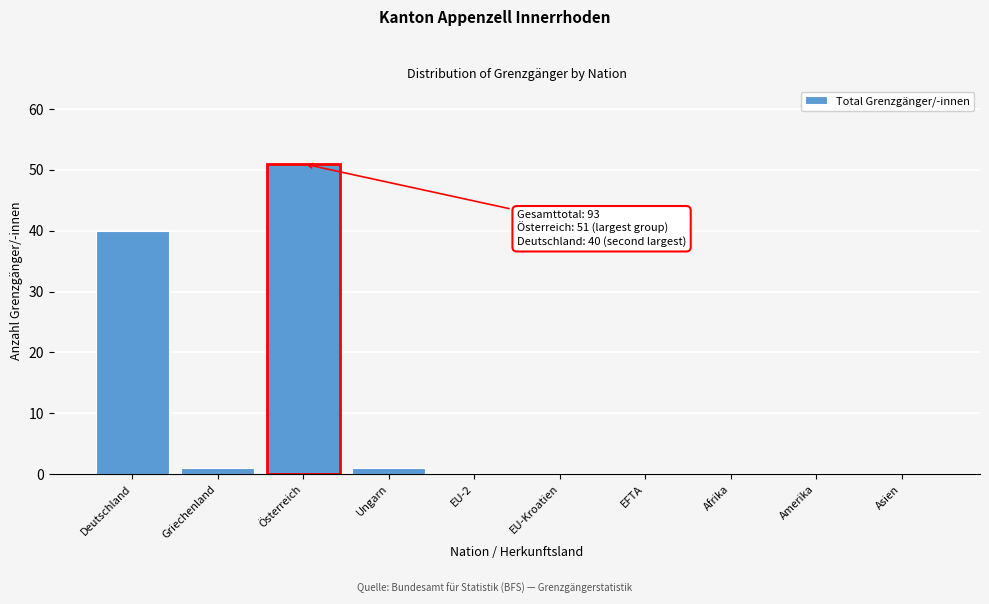

Reading left to right, list all the values displayed in this chart.

Deutschland=40	Griechenland=1	Österreich=51	Ungarn=1	EU-2=0	EU-Kroatien=0	EFTA=0	Afrika=0	Amerika=0	Asien=0